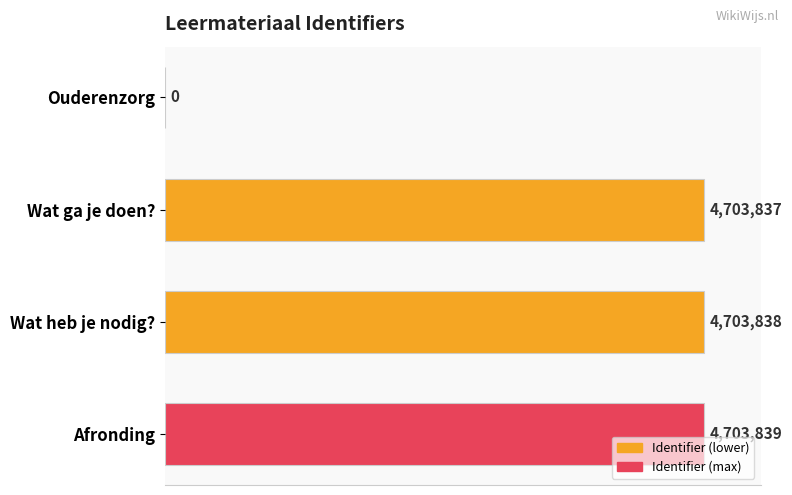

Are the bars horizontal?

Yes